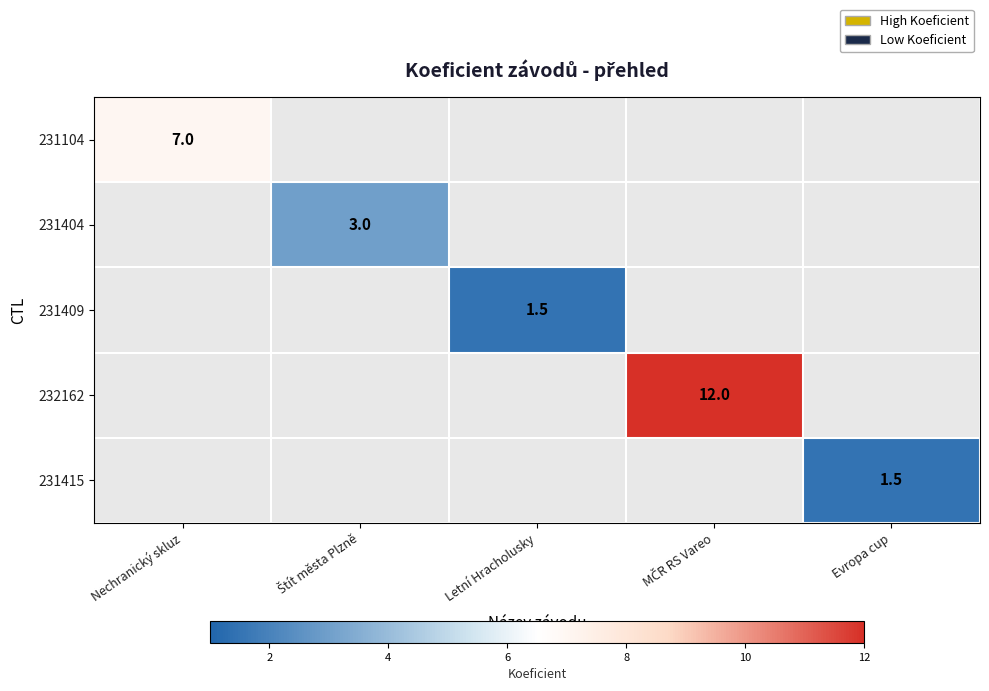

At how many categories does at least one series exceed 10?

1